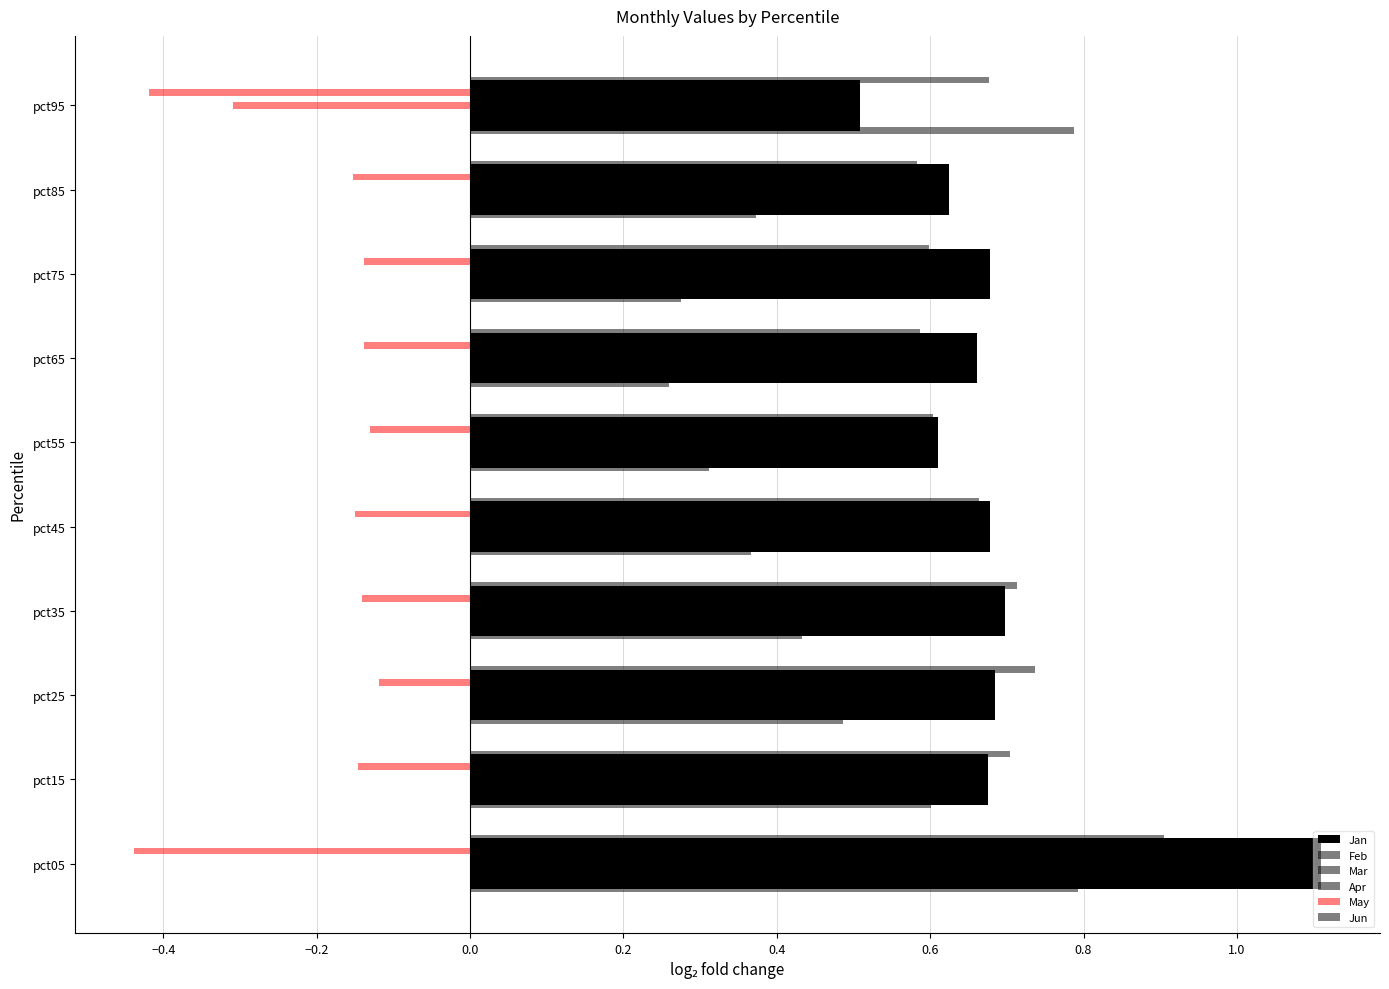

How many negative values does the Apr series have?

1